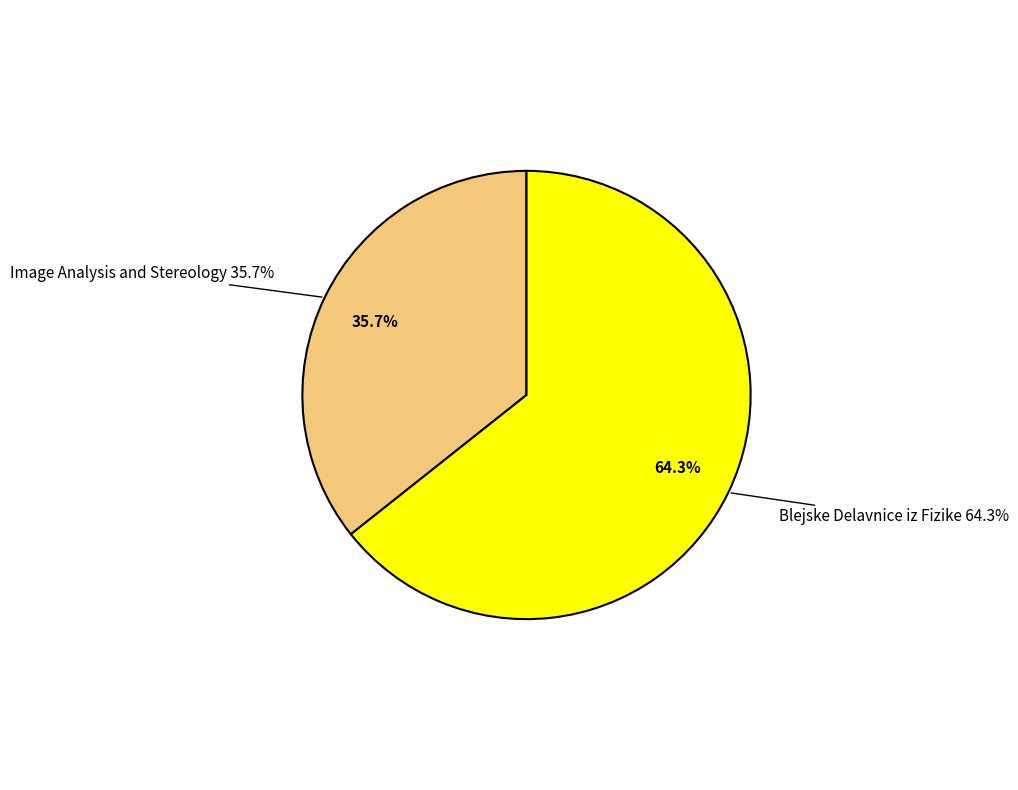

To the nearest percent, what portion does Image Analysis and Stereology represent?

36%